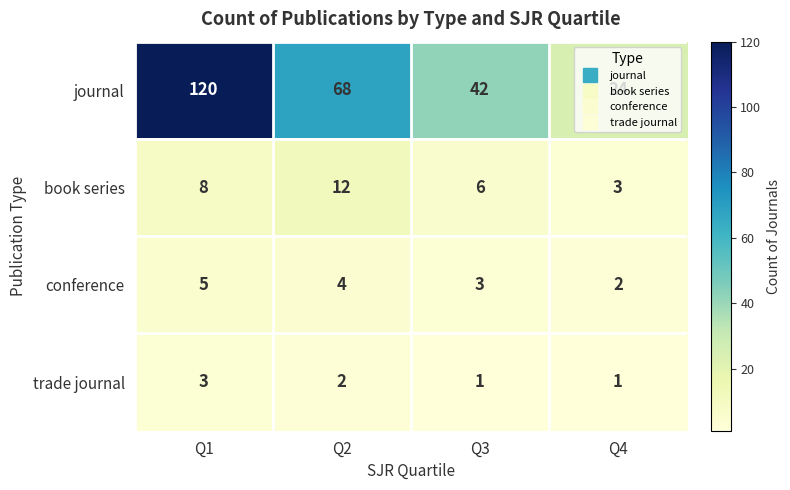

The value of journal at Q2 is 95. True or false?

False